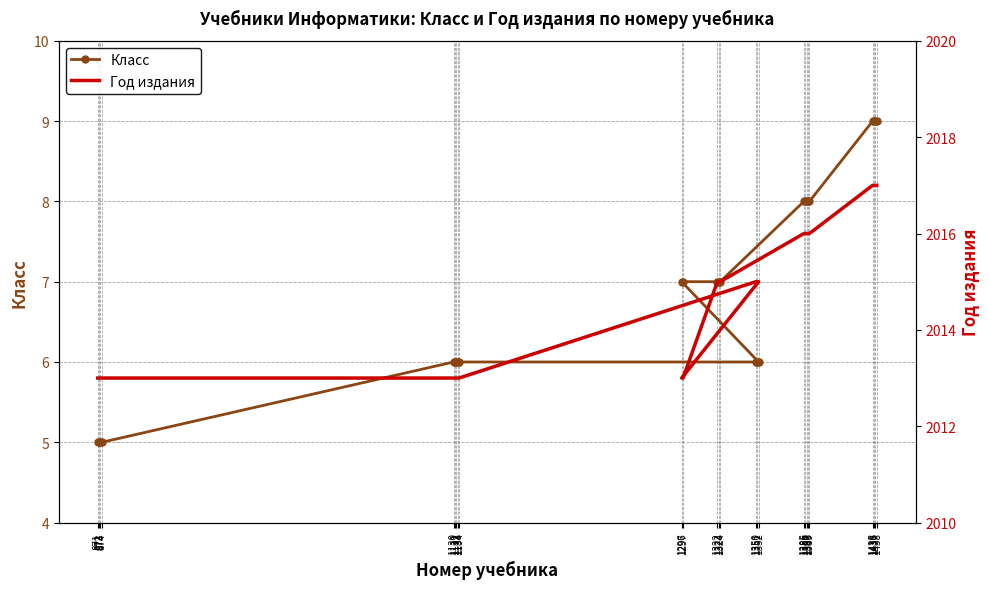

How many distinct data groups are displayed?

2